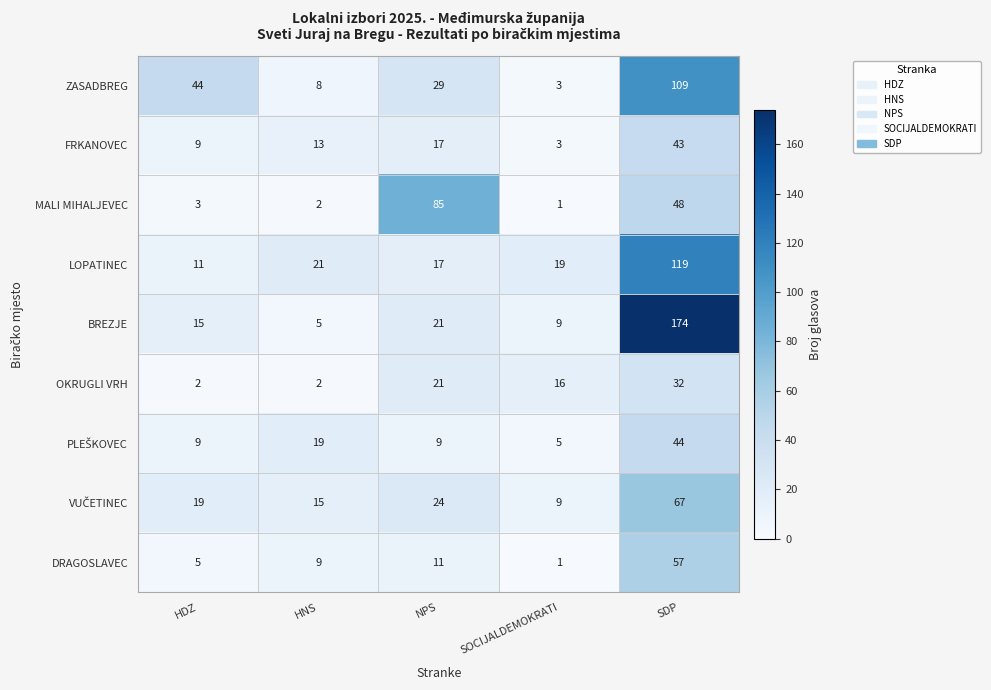

What is the average value of the DRAGOSLAVEC series?

17